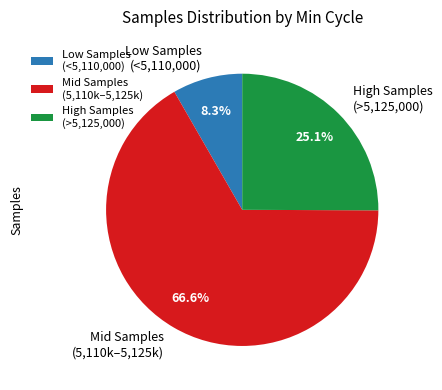

What is the smallest slice in the pie chart?

Low Samples (<5,110,000)